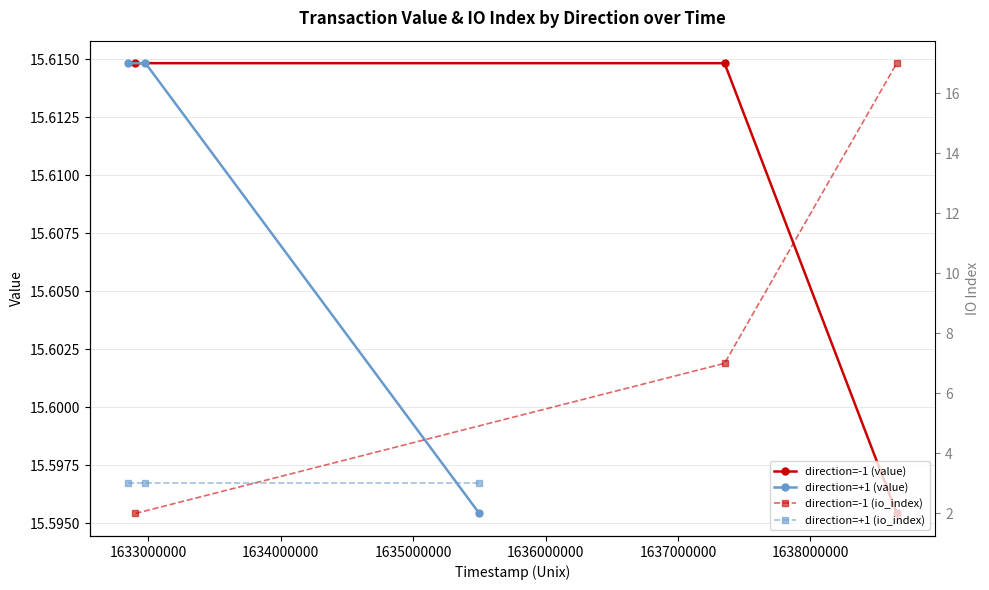

Count the direction=-1 (value) values in the range 15 to 16.

3